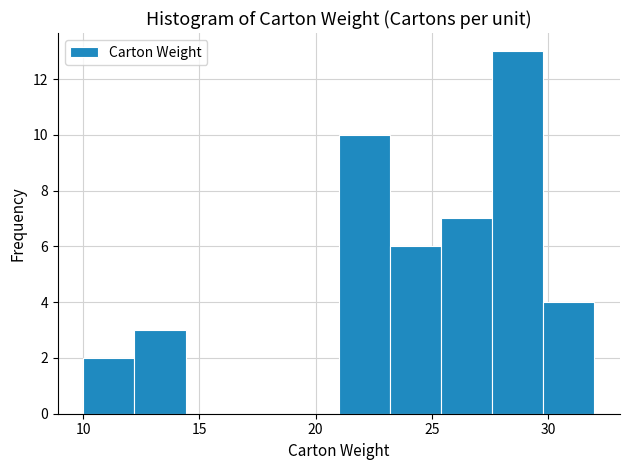

Reading left to right, list every bar in this chart as the range it spans on the x-axis followed by its height. Neither the bar edges nor the heights are printed on the chart, so give them approximately, as read against the axes.

10.0 to 12.2: 2
12.2 to 14.4: 3
14.4 to 16.6: 0
16.6 to 18.8: 0
18.8 to 21.0: 0
21.0 to 23.2: 10
23.2 to 25.4: 6
25.4 to 27.6: 7
27.6 to 29.8: 13
29.8 to 32.0: 4